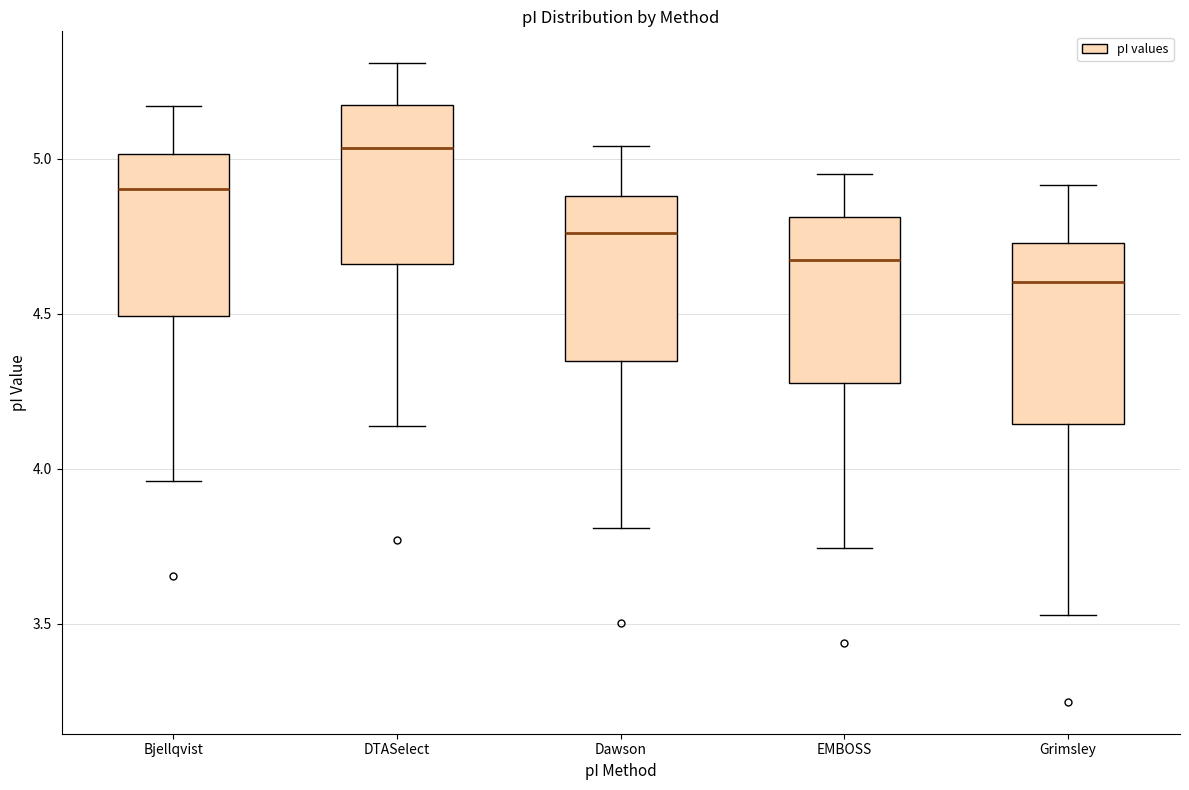

Which box's median line is the lowest?

Grimsley